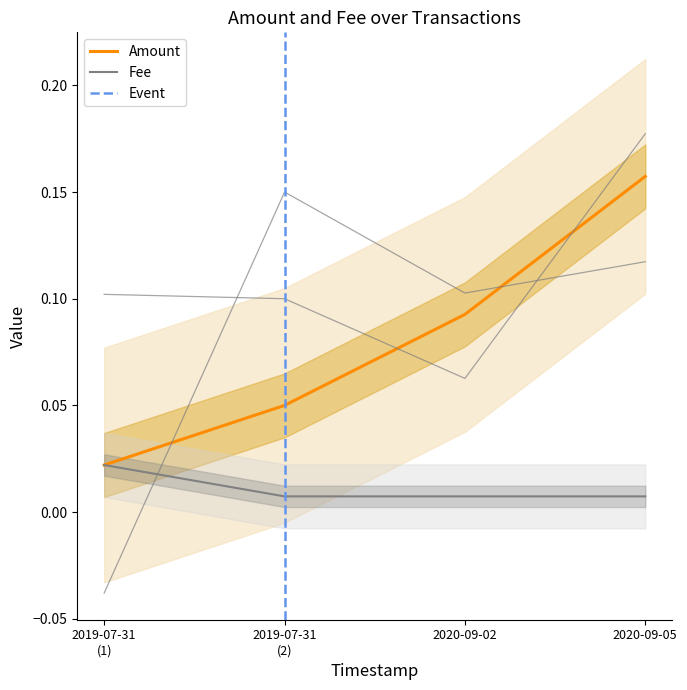

What is the sum of all Amount values?

0.3